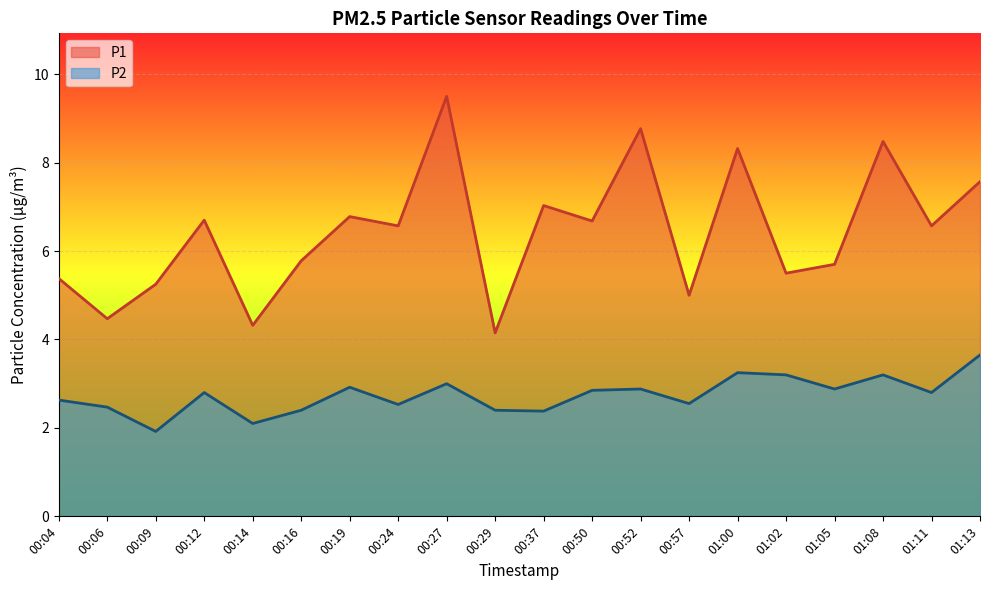

True or false: P2 and P1 cross at least once.

False